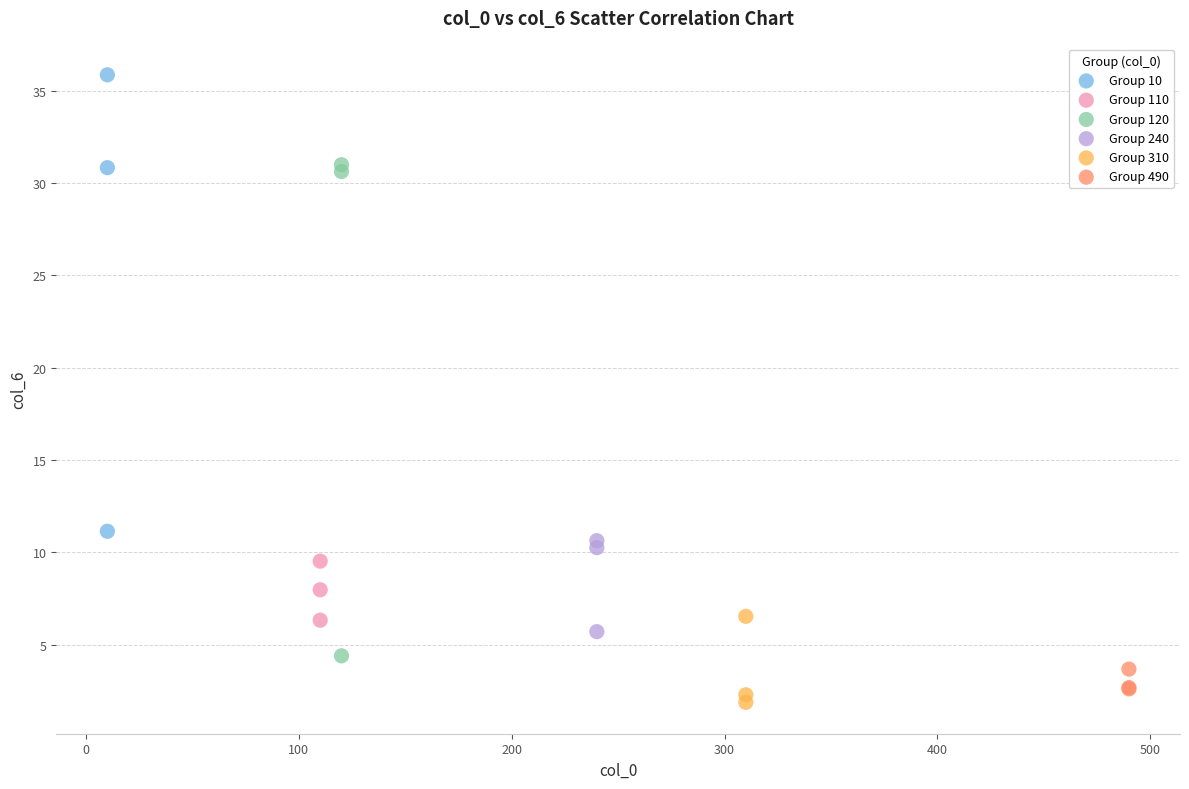

Which series contains the highest Y value?

Group 10